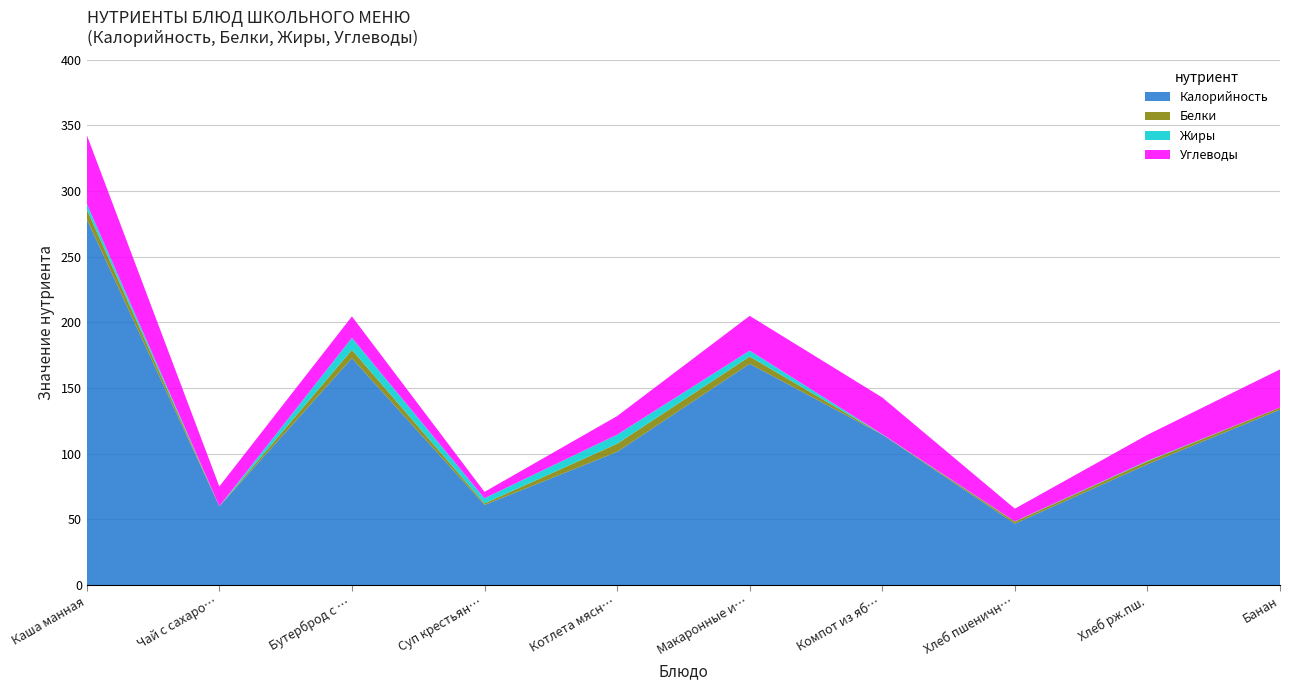

Reading left to right, list all the values displayed in this chart.

Калорийность: Каша манная=278.6	Чай с сахаром=60.0	Бутерброд с сыром и маслом=172.7	Суп крестьянский с крупой=61.0	Котлета мясная=101.4	Макаронные изделия отварные=168.4	Компот из яблок=114.6	Хлеб пшеничный=46.8	Хлеб рж.пш.=92.0	Банан=133.5
Белки: Каша манная=7.5	Чай с сахаром=0.1	Бутерброд с сыром и маслом=6.4	Суп крестьянский с крупой=1.2	Котлета мясная=6.2	Макаронные изделия отварные=5.5	Компот из яблок=0.2	Хлеб пшеничный=1.6	Хлеб рж.пш.=2.2	Банан=1.6
Жиры: Каша манная=4.3	Чай с сахаром=0.0	Бутерброд с сыром и маслом=9.1	Суп крестьянский с крупой=3.9	Котлета мясная=6.9	Макаронные изделия отварные=4.5	Компот из яблок=0.2	Хлеб пшеничный=0.2	Хлеб рж.пш.=0.4	Банан=0.0
Углеводы: Каша манная=52.3	Чай с сахаром=15.0	Бутерброд с сыром и маслом=16.3	Суп крестьянский с крупой=4.9	Котлета мясная=14.2	Макаронные изделия отварные=26.4	Компот из яблок=27.9	Хлеб пшеничный=9.7	Хлеб рж.пш.=19.8	Банан=29.0